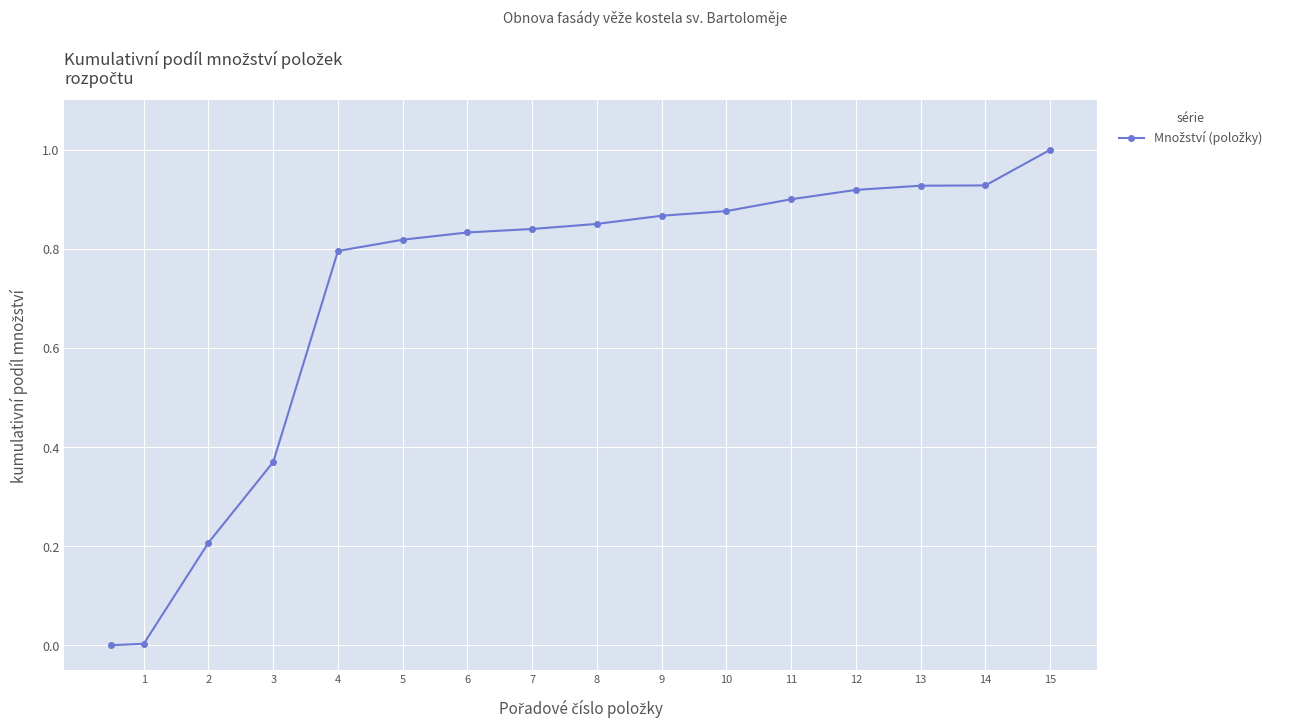

What is the value of the 16th point from the left?

1.0